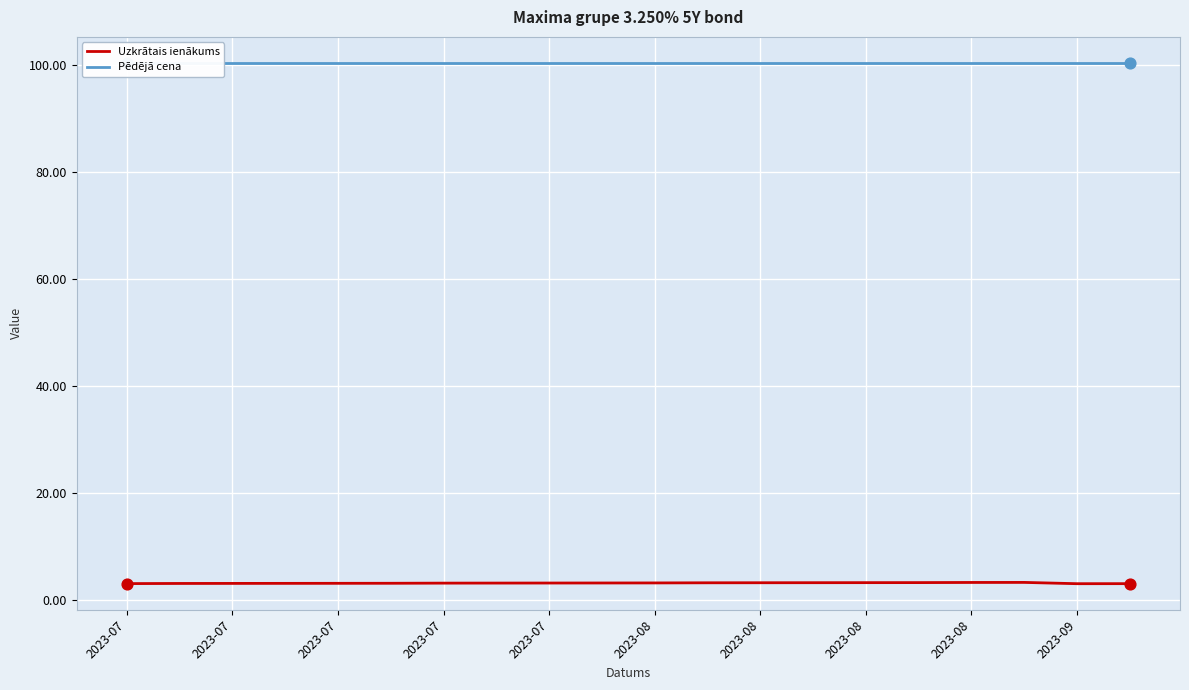

At which category is the sum across all series the highest?

17